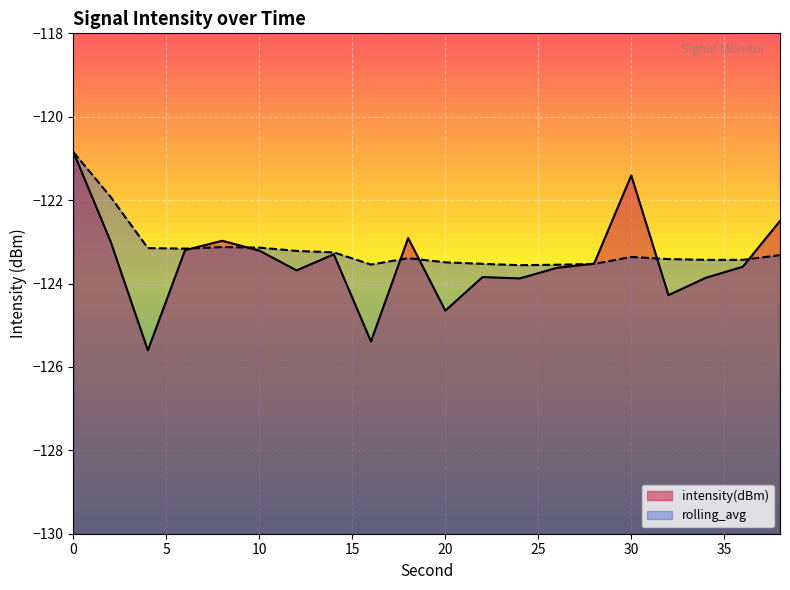

What value does the intensity(dBm) series have at 20?

-124.7